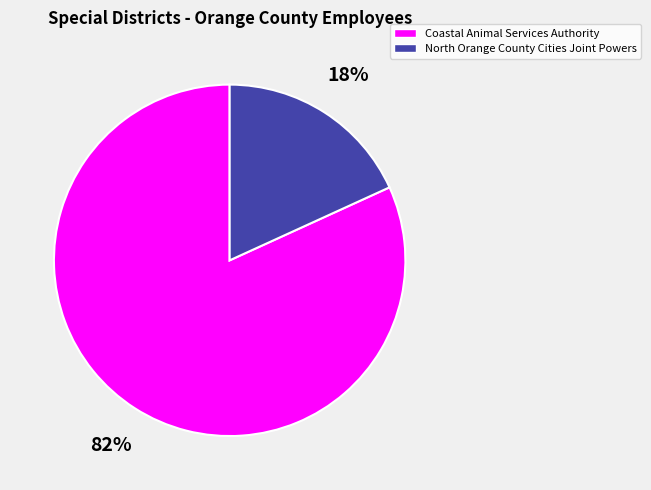

Is there a majority slice in this chart?

Yes